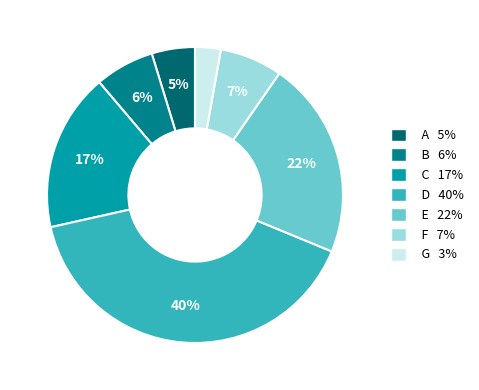

How many slices are in this pie chart?

7